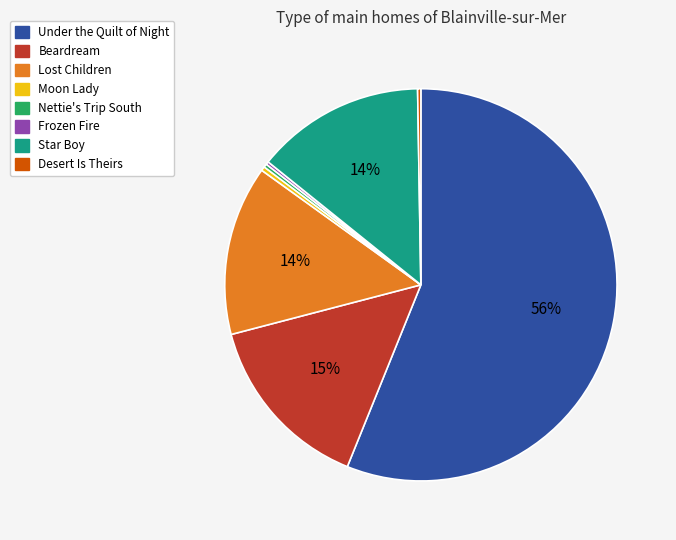

Which category has the biggest portion of the pie?

Under the Quilt of Night